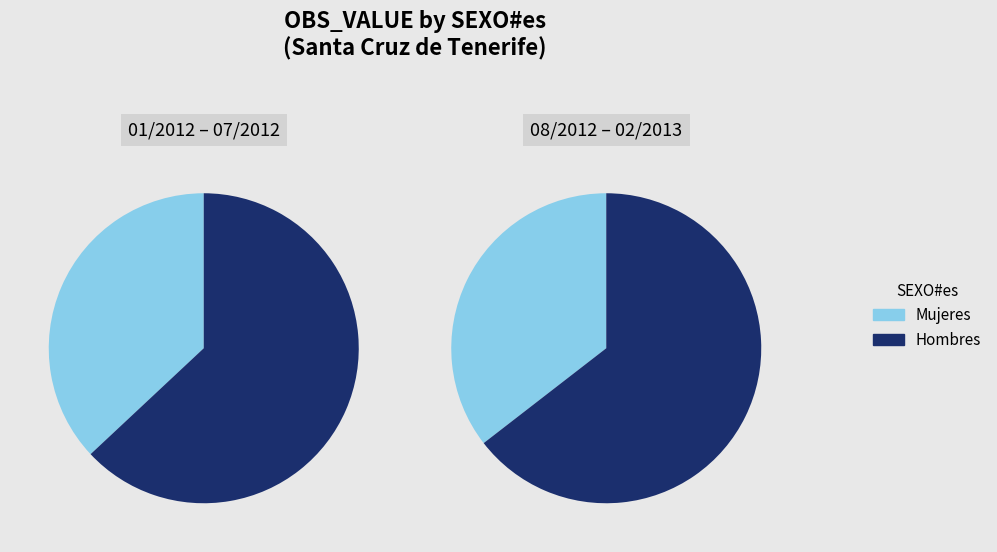

Which has a higher value, 13 or 12?

12